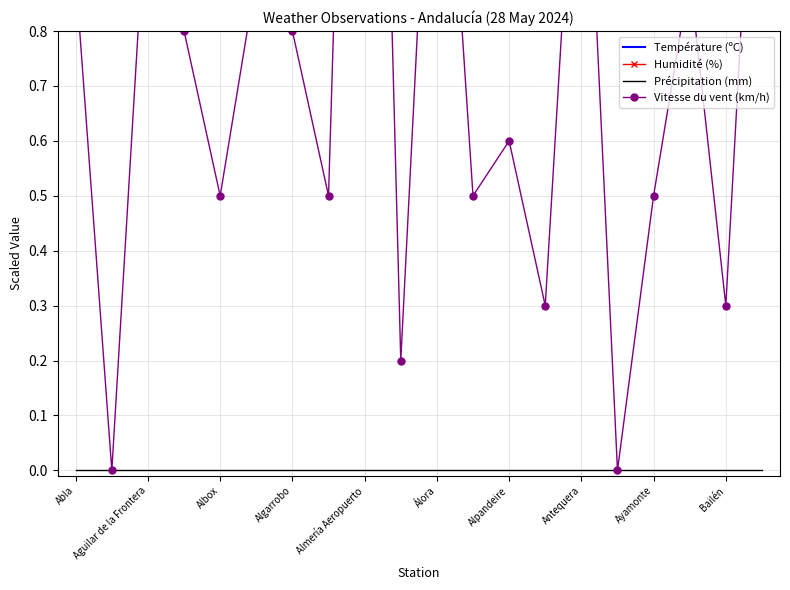

Which series has the largest total across all categories?

Humidité (%)